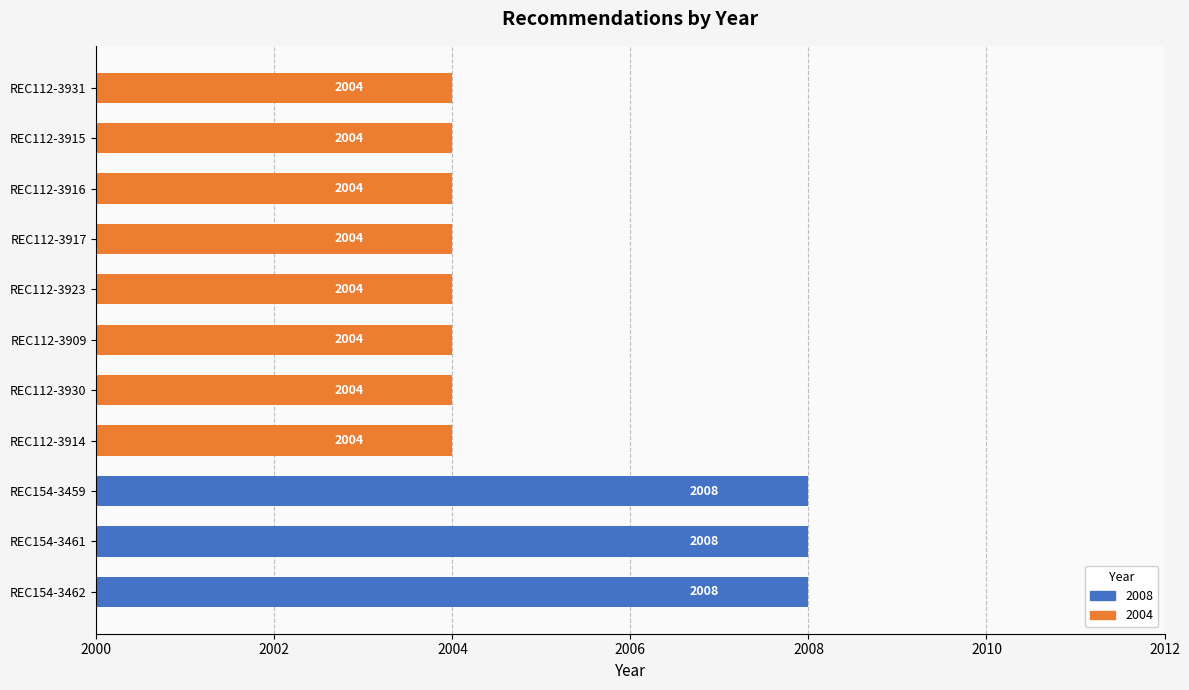

Read the value at REC112-3909.

2004